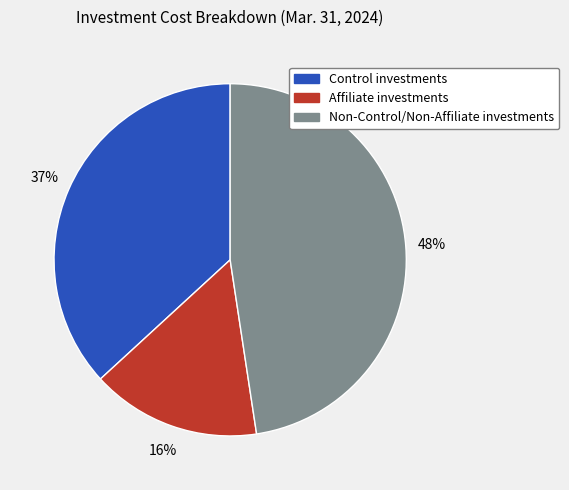

Count the number of slices in the pie.

3